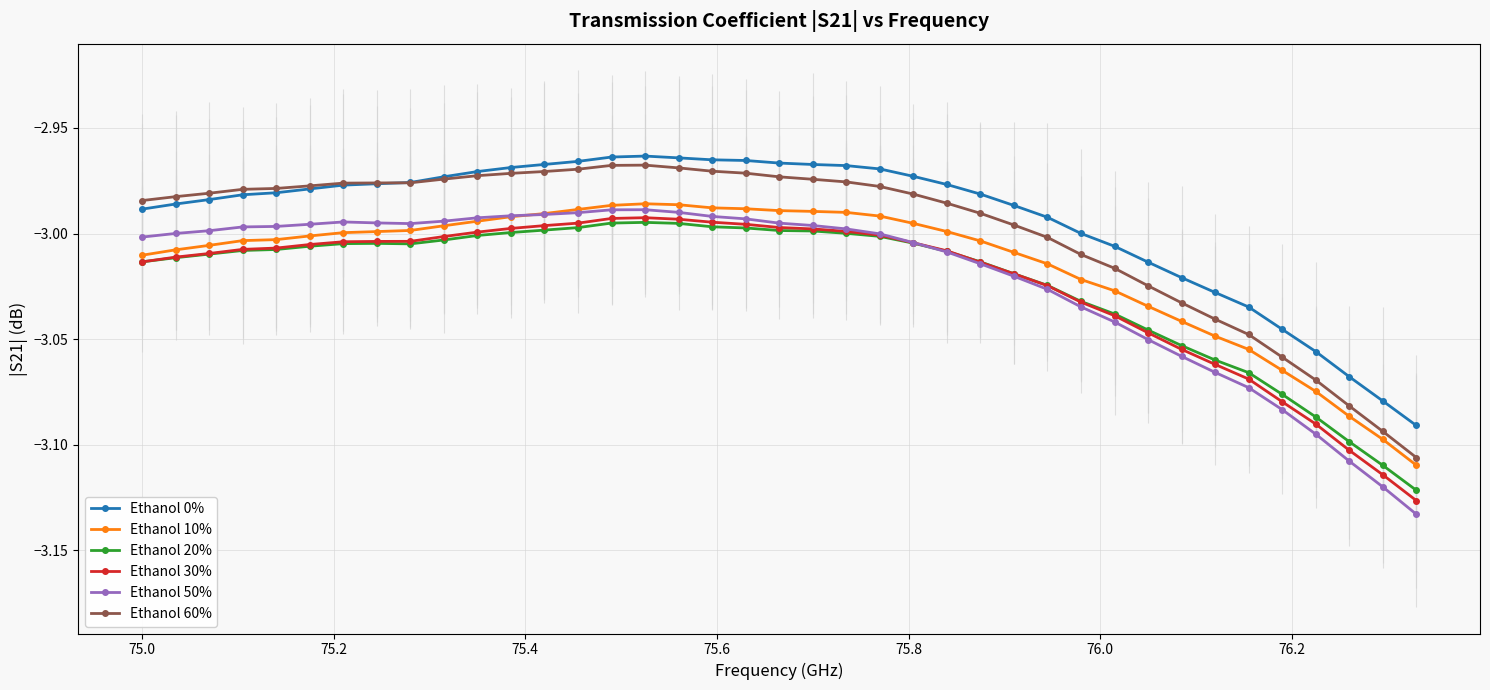

Which series has the widest spread of values?

Ethanol 50%